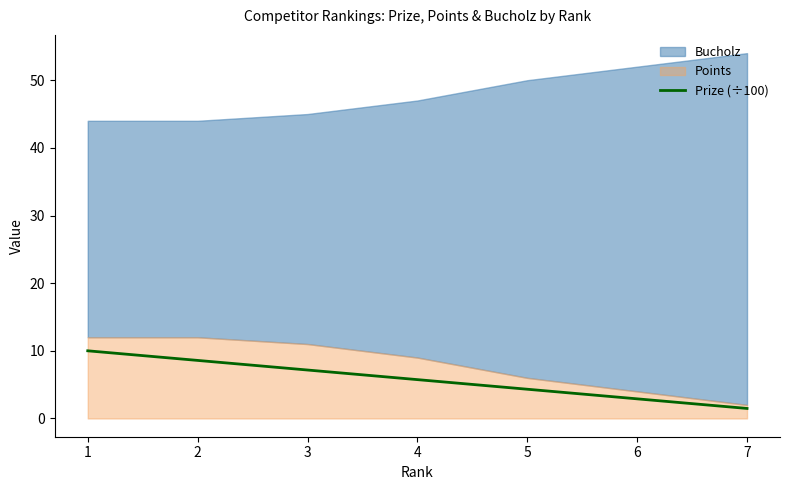

What is the change in value from 2 to 4?

-2.8